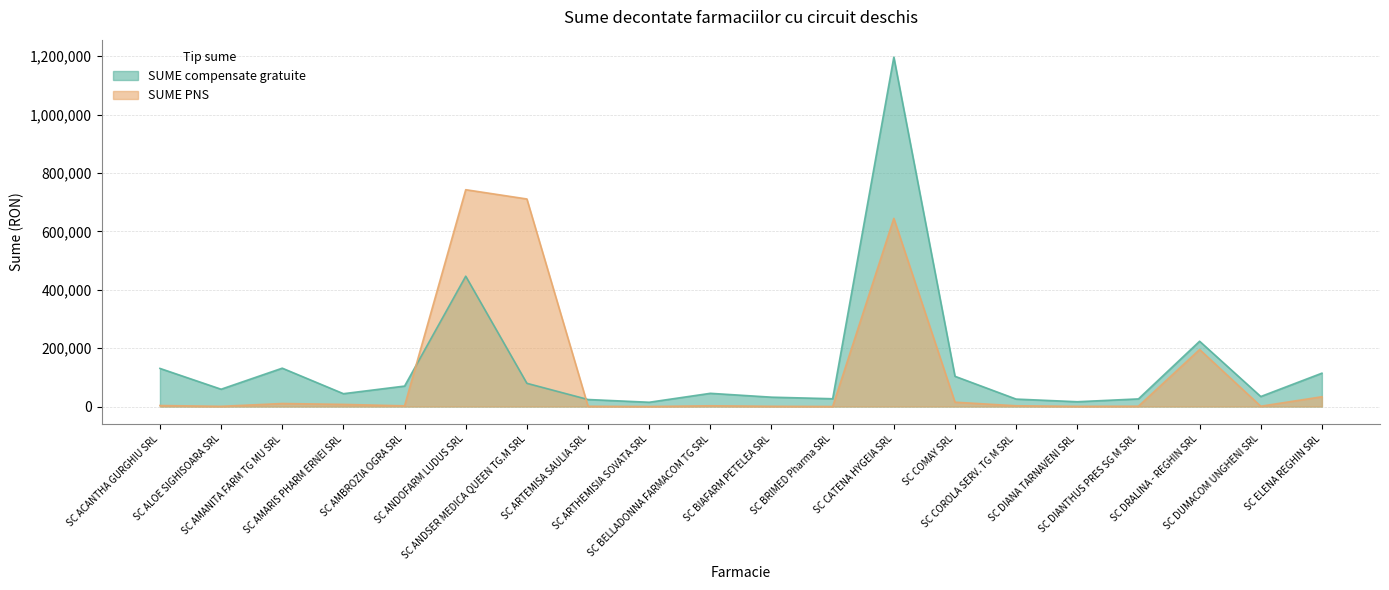

How many interior local valleys does the SUME PNS series have?

6